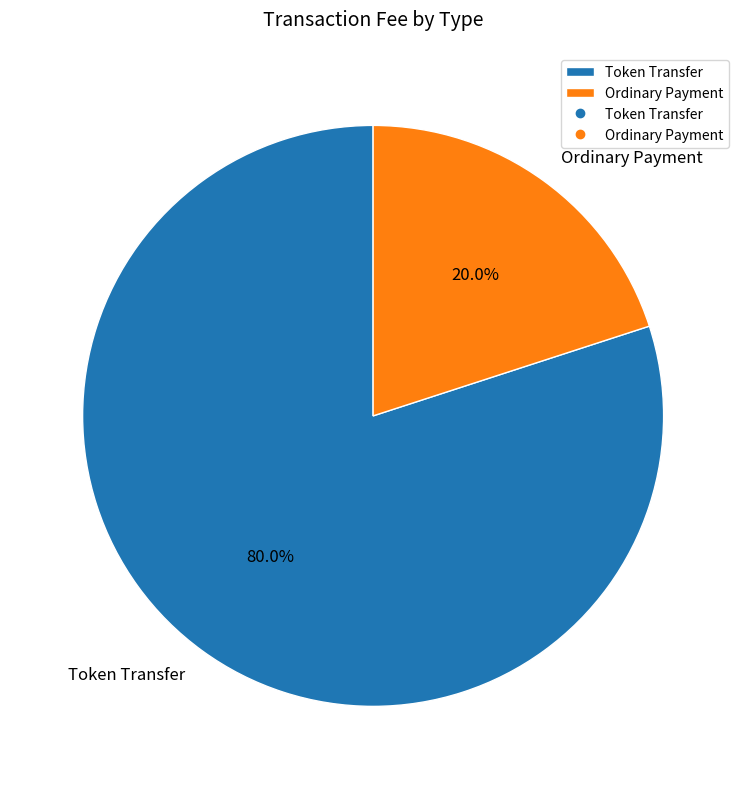

Rank the categories by value from highest to lowest.

Token Transfer, Ordinary Payment